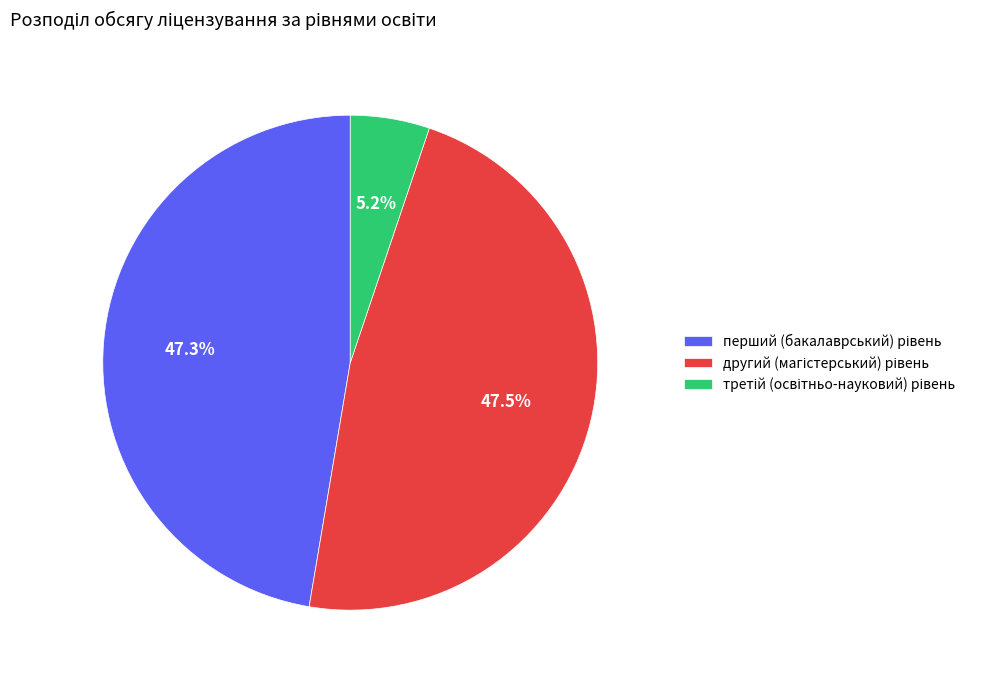

To the nearest percent, what is the difference between the largest and smallest slice percentages?

42%